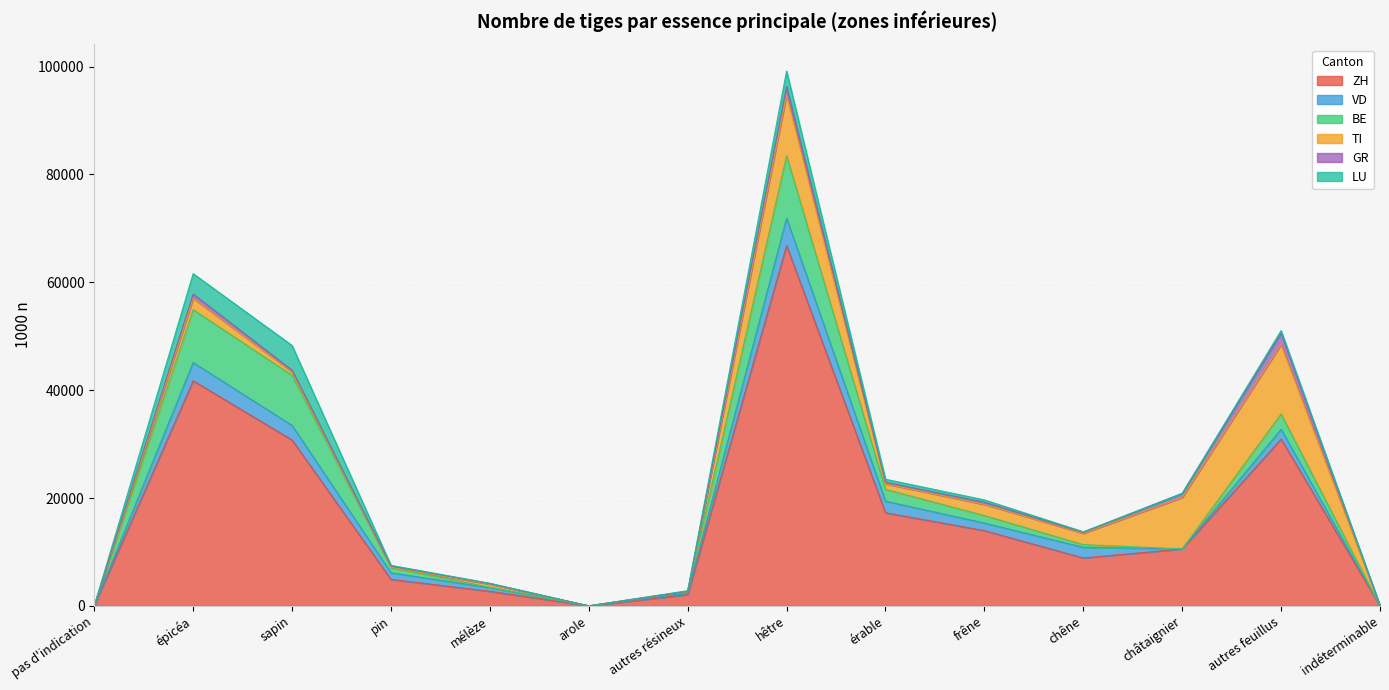

What is the sum of all ZH values?

230597